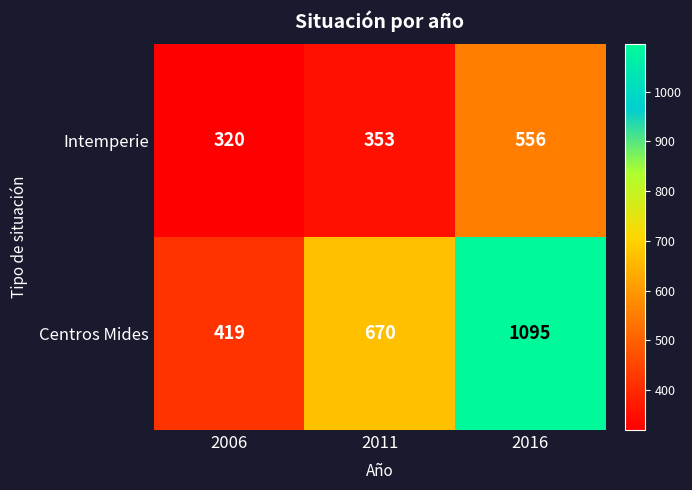

Count the Centros Mides values in the range 419 to 1095.

3